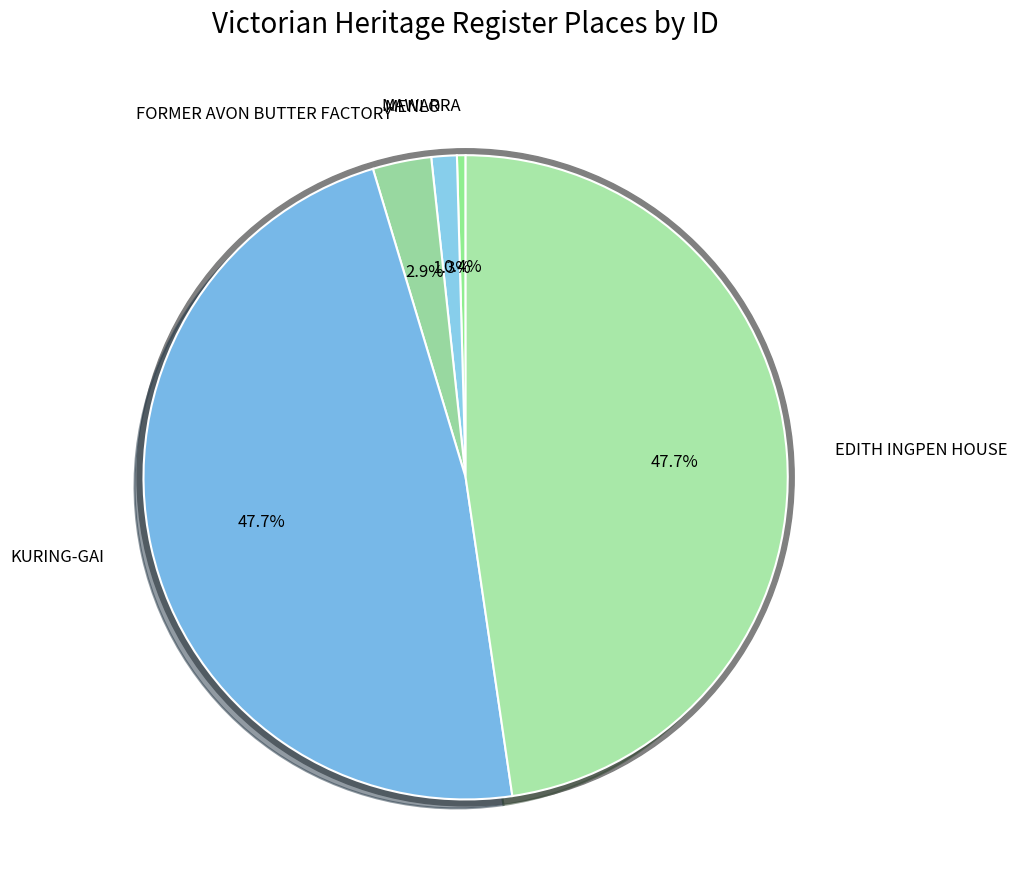

To the nearest percent, what is the difference between the largest and smallest slice percentages?

47%